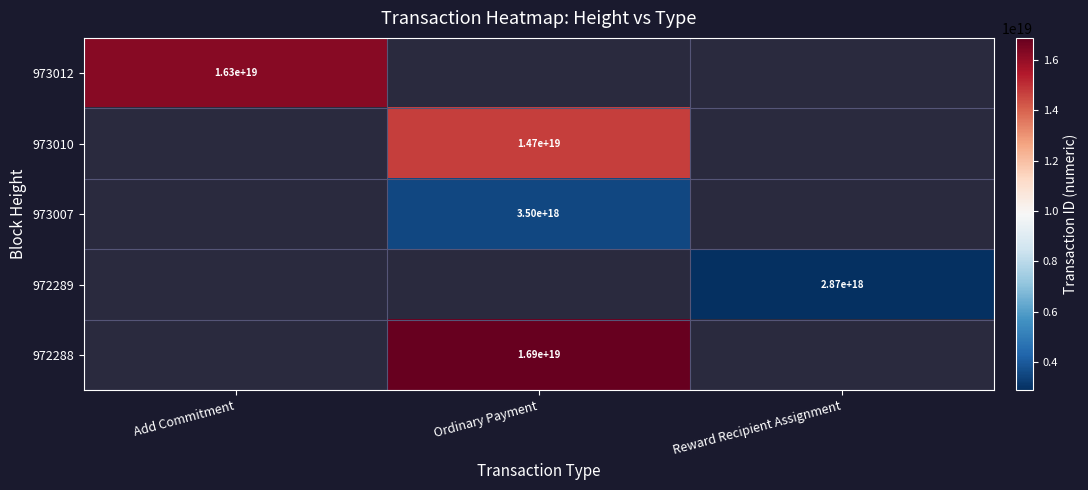

At how many categories does at least one series exceed 7465298602658035712?

2